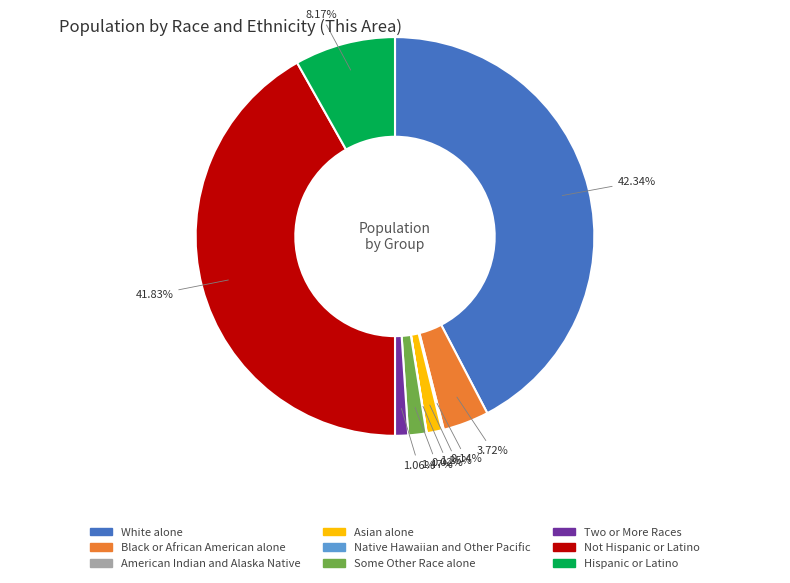

What percentage is NOT represented by Black or African American alone?

96.3%